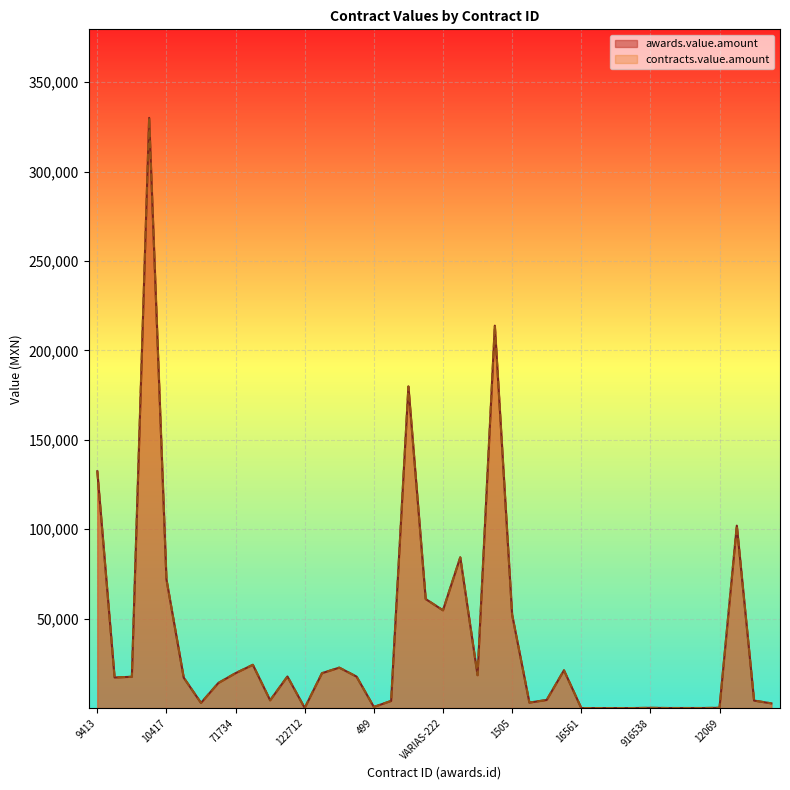

At how many categories does at least one series exceed 323795?

1